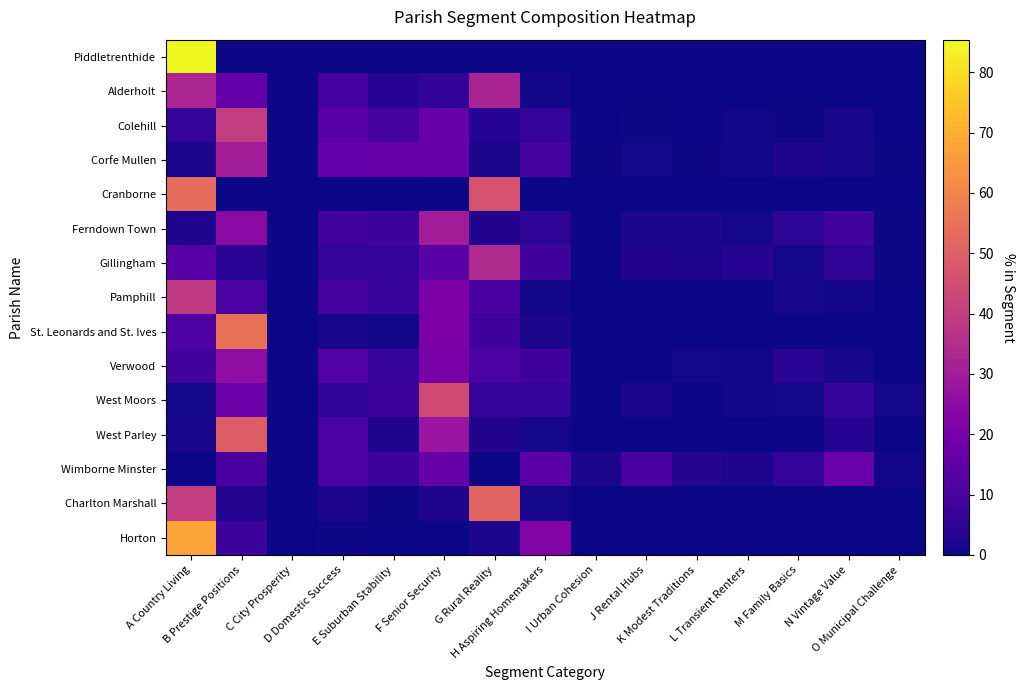

Reading left to right, extract all data points from this chart.

Piddletrenthide: A Country Living=85.4	B Prestige Positions=0.0	C City Prosperity=0.0	D Domestic Success=0.0	E Suburban Stability=0.0	F Senior Security=0.0	G Rural Reality=0.0	H Aspiring Homemakers=0.0	I Urban Cohesion=0.0	J Rental Hubs=0.0	K Modest Traditions=0.0	L Transient Renters=0.0	M Family Basics=0.0	N Vintage Value=0.0	O Municipal Challenge=0.0
Alderholt: A Country Living=32.8	B Prestige Positions=15.9	C City Prosperity=0.0	D Domestic Success=9.0	E Suburban Stability=3.8	F Senior Security=5.4	G Rural Reality=32.3	H Aspiring Homemakers=0.7	I Urban Cohesion=0.0	J Rental Hubs=0.0	K Modest Traditions=0.0	L Transient Renters=0.0	M Family Basics=0.0	N Vintage Value=0.0	O Municipal Challenge=0.0
Colehill: A Country Living=6.0	B Prestige Positions=39.8	C City Prosperity=0.0	D Domestic Success=13.3	E Suburban Stability=9.6	F Senior Security=16.9	G Rural Reality=3.4	H Aspiring Homemakers=6.2	I Urban Cohesion=0.0	J Rental Hubs=0.3	K Modest Traditions=0.3	L Transient Renters=0.7	M Family Basics=0.6	N Vintage Value=1.6	O Municipal Challenge=0.2
Corfe Mullen: A Country Living=1.9	B Prestige Positions=30.3	C City Prosperity=0.0	D Domestic Success=15.8	E Suburban Stability=16.0	F Senior Security=16.9	G Rural Reality=1.7	H Aspiring Homemakers=9.6	I Urban Cohesion=0.6	J Rental Hubs=1.2	K Modest Traditions=0.6	L Transient Renters=0.8	M Family Basics=2.5	N Vintage Value=1.5	O Municipal Challenge=0.4
Cranborne: A Country Living=53.1	B Prestige Positions=0.3	C City Prosperity=0.0	D Domestic Success=0.0	E Suburban Stability=0.0	F Senior Security=0.0	G Rural Reality=46.3	H Aspiring Homemakers=0.3	I Urban Cohesion=0.0	J Rental Hubs=0.0	K Modest Traditions=0.0	L Transient Renters=0.0	M Family Basics=0.0	N Vintage Value=0.0	O Municipal Challenge=0.0
Ferndown Town: A Country Living=2.5	B Prestige Positions=24.5	C City Prosperity=0.0	D Domestic Success=9.0	E Suburban Stability=7.4	F Senior Security=30.4	G Rural Reality=2.8	H Aspiring Homemakers=5.0	I Urban Cohesion=0.0	J Rental Hubs=2.0	K Modest Traditions=1.9	L Transient Renters=1.1	M Family Basics=4.4	N Vintage Value=8.7	O Municipal Challenge=0.4
Gillingham: A Country Living=13.2	B Prestige Positions=4.1	C City Prosperity=0.0	D Domestic Success=5.7	E Suburban Stability=6.2	F Senior Security=13.0	G Rural Reality=34.4	H Aspiring Homemakers=8.1	I Urban Cohesion=0.0	J Rental Hubs=2.7	K Modest Traditions=2.3	L Transient Renters=3.5	M Family Basics=1.1	N Vintage Value=5.2	O Municipal Challenge=0.6
Pamphill: A Country Living=38.6	B Prestige Positions=10.5	C City Prosperity=0.0	D Domestic Success=9.5	E Suburban Stability=6.9	F Senior Security=21.2	G Rural Reality=9.8	H Aspiring Homemakers=1.0	I Urban Cohesion=0.0	J Rental Hubs=0.0	K Modest Traditions=0.0	L Transient Renters=0.0	M Family Basics=1.6	N Vintage Value=1.0	O Municipal Challenge=0.0
St. Leonards and St. Ives: A Country Living=11.6	B Prestige Positions=54.8	C City Prosperity=0.0	D Domestic Success=1.6	E Suburban Stability=0.7	F Senior Security=21.3	G Rural Reality=8.1	H Aspiring Homemakers=1.9	I Urban Cohesion=0.0	J Rental Hubs=0.0	K Modest Traditions=0.0	L Transient Renters=0.0	M Family Basics=0.0	N Vintage Value=0.0	O Municipal Challenge=0.0
Verwood: A Country Living=9.0	B Prestige Positions=25.5	C City Prosperity=0.0	D Domestic Success=12.2	E Suburban Stability=6.0	F Senior Security=20.5	G Rural Reality=10.8	H Aspiring Homemakers=8.3	I Urban Cohesion=0.0	J Rental Hubs=0.0	K Modest Traditions=1.0	L Transient Renters=1.0	M Family Basics=4.2	N Vintage Value=1.4	O Municipal Challenge=0.1
West Moors: A Country Living=1.3	B Prestige Positions=17.3	C City Prosperity=0.0	D Domestic Success=5.1	E Suburban Stability=7.8	F Senior Security=44.1	G Rural Reality=6.2	H Aspiring Homemakers=6.2	I Urban Cohesion=0.0	J Rental Hubs=1.8	K Modest Traditions=0.2	L Transient Renters=0.9	M Family Basics=1.1	N Vintage Value=6.8	O Municipal Challenge=1.3
West Parley: A Country Living=1.5	B Prestige Positions=49.2	C City Prosperity=0.0	D Domestic Success=10.9	E Suburban Stability=2.5	F Senior Security=27.9	G Rural Reality=2.8	H Aspiring Homemakers=1.1	I Urban Cohesion=0.0	J Rental Hubs=0.0	K Modest Traditions=0.0	L Transient Renters=0.1	M Family Basics=0.0	N Vintage Value=4.0	O Municipal Challenge=0.0
Wimborne Minster: A Country Living=0.0	B Prestige Positions=10.1	C City Prosperity=0.1	D Domestic Success=10.9	E Suburban Stability=7.4	F Senior Security=16.9	G Rural Reality=0.0	H Aspiring Homemakers=13.4	I Urban Cohesion=2.0	J Rental Hubs=9.9	K Modest Traditions=3.1	L Transient Renters=2.6	M Family Basics=5.9	N Vintage Value=17.0	O Municipal Challenge=0.7
Charlton Marshall: A Country Living=39.5	B Prestige Positions=3.1	C City Prosperity=0.0	D Domestic Success=2.2	E Suburban Stability=0.5	F Senior Security=2.3	G Rural Reality=51.2	H Aspiring Homemakers=1.3	I Urban Cohesion=0.0	J Rental Hubs=0.0	K Modest Traditions=0.0	L Transient Renters=0.0	M Family Basics=0.0	N Vintage Value=0.0	O Municipal Challenge=0.0
Horton: A Country Living=67.7	B Prestige Positions=7.8	C City Prosperity=0.0	D Domestic Success=0.3	E Suburban Stability=0.0	F Senior Security=0.0	G Rural Reality=1.7	H Aspiring Homemakers=22.4	I Urban Cohesion=0.0	J Rental Hubs=0.0	K Modest Traditions=0.0	L Transient Renters=0.0	M Family Basics=0.0	N Vintage Value=0.0	O Municipal Challenge=0.0